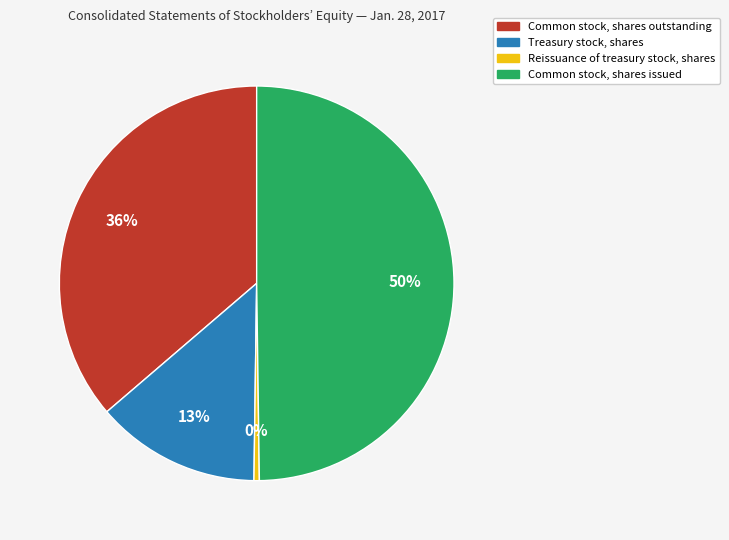

Rank the categories by value from lowest to highest.

Reissuance of treasury stock, shares, Treasury stock, shares, Common stock, shares outstanding, Common stock, shares issued